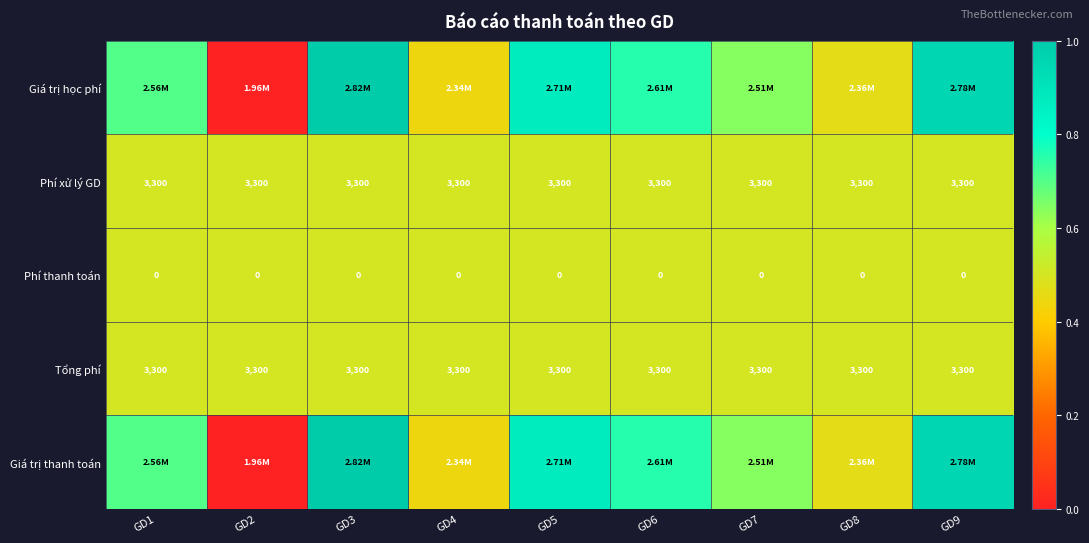

The Phí thanh toán series shows 0.9 at GD6. True or false?

False